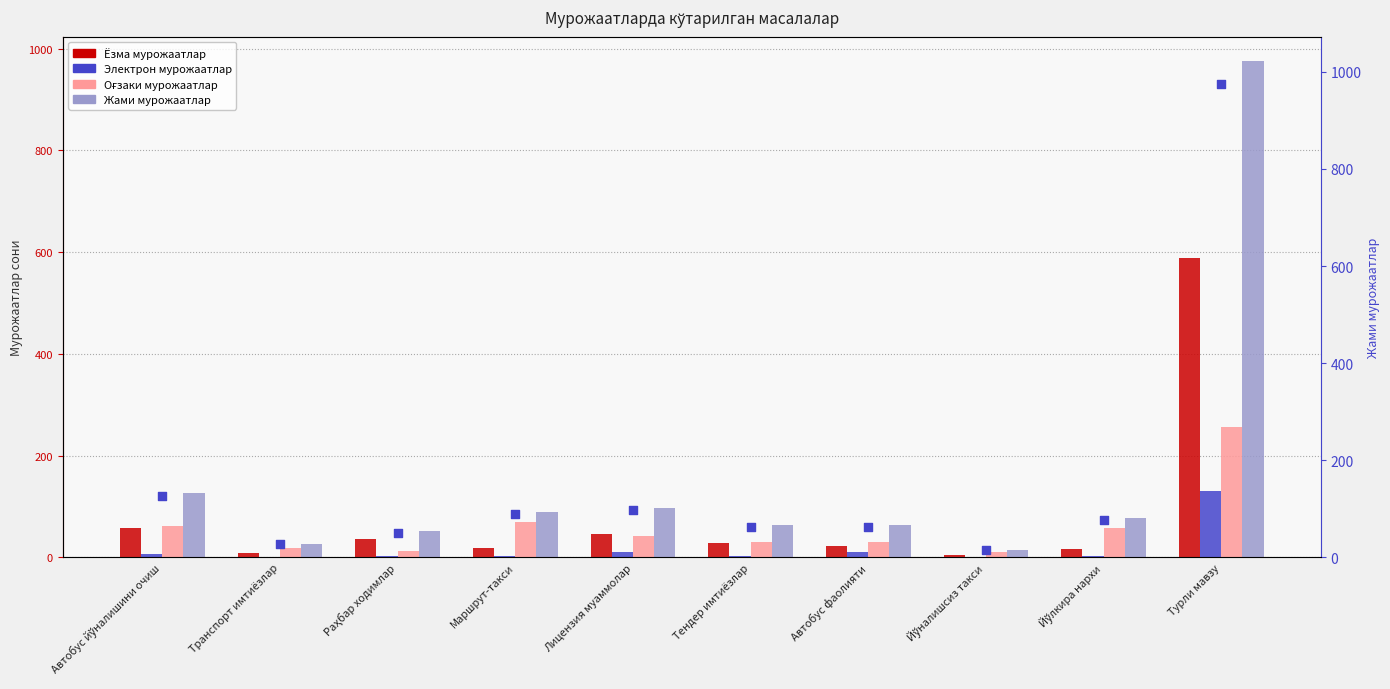

What are all the series names shown in the legend?

Ёзма мурожаатлар, Электрон мурожаатлар, Оғзаки мурожаатлар, Жами мурожаатлар, Жами (маркер)